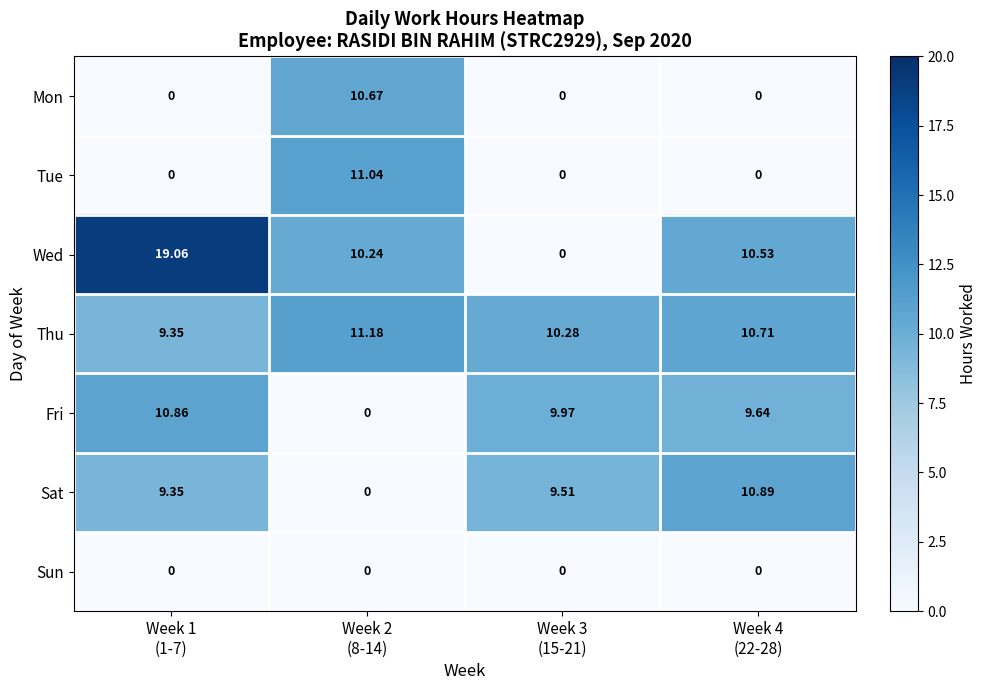

Which series has the largest range (max minus min)?

Wed